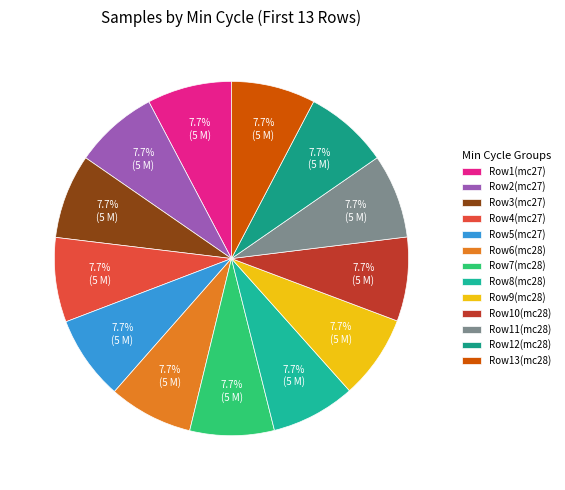

How many segments does this pie chart have?

13